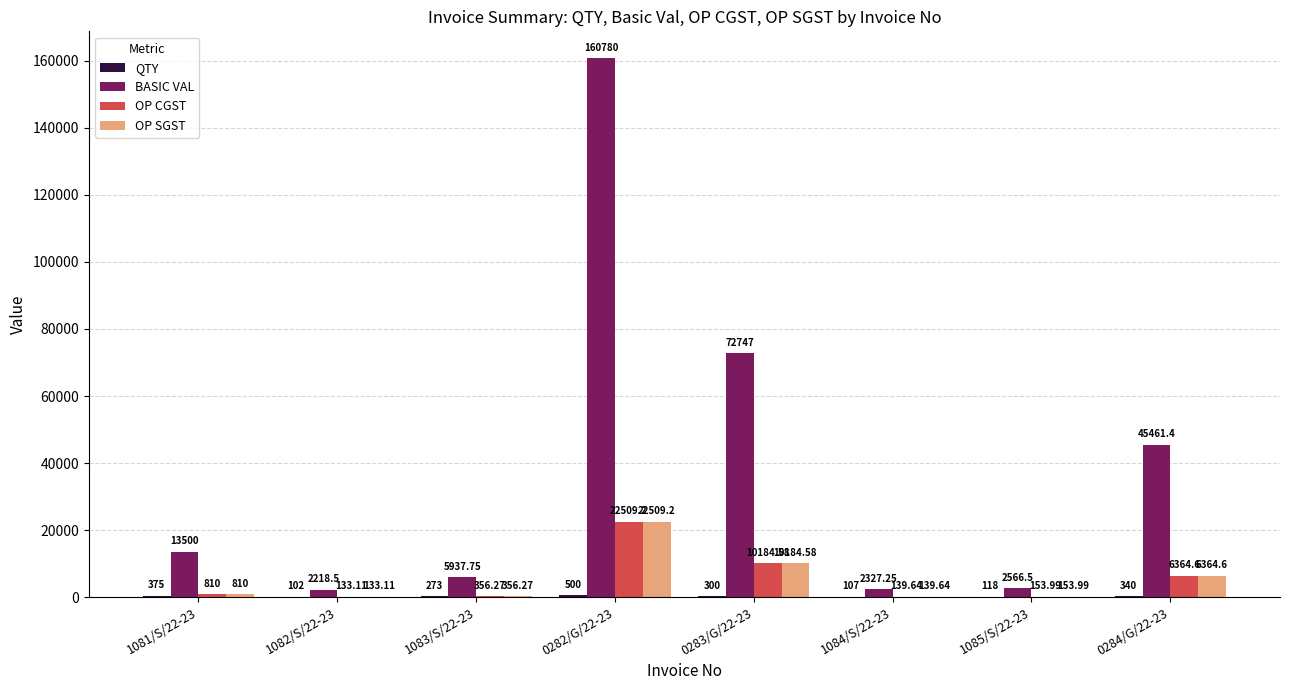

At which category is the sum across all series the highest?

0282/G/22-23